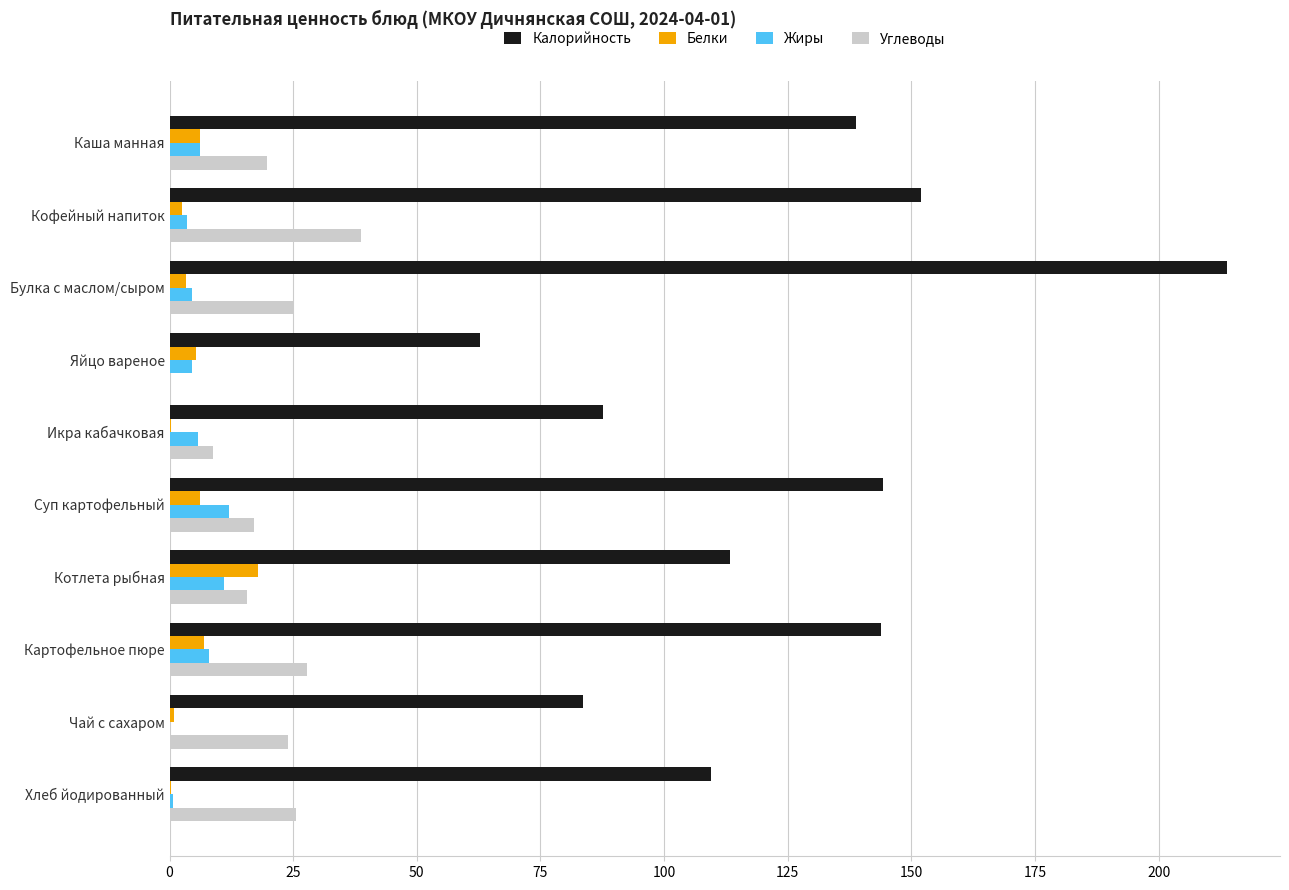

Is it true that Калорийность equals 324.7 at Булка с маслом/сыром?

False